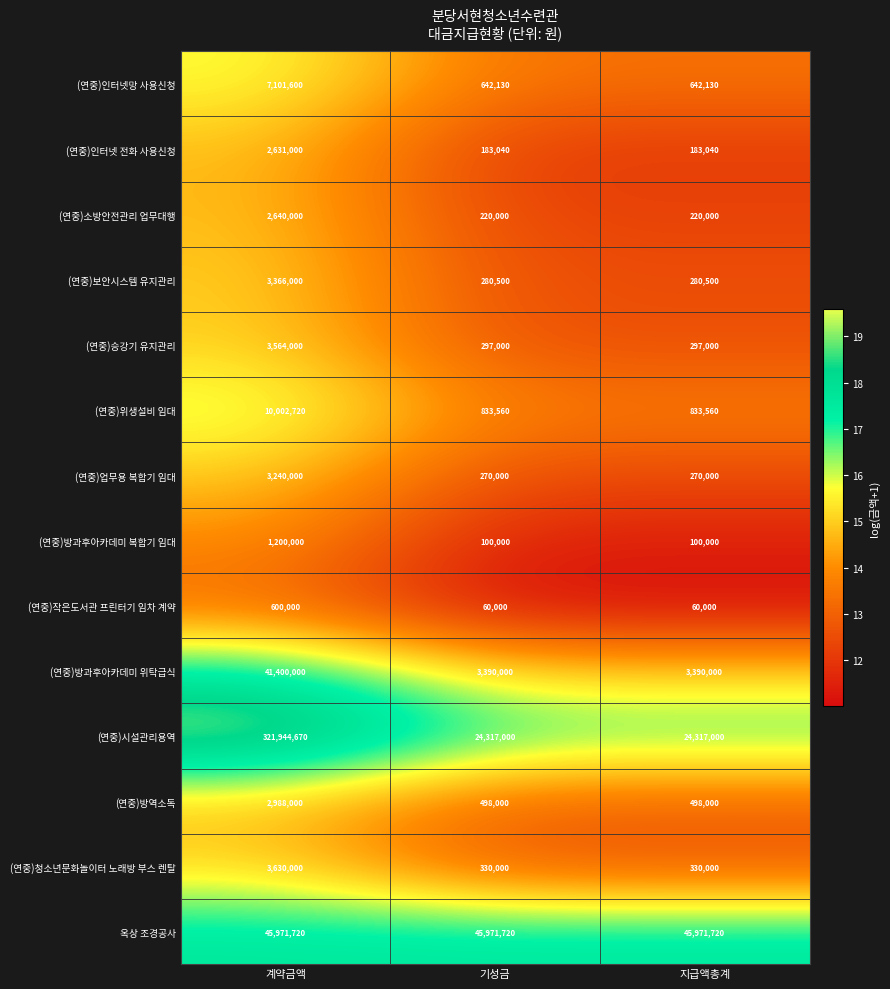

What is the average value of the (연중)시설관리용역 series?

123526223